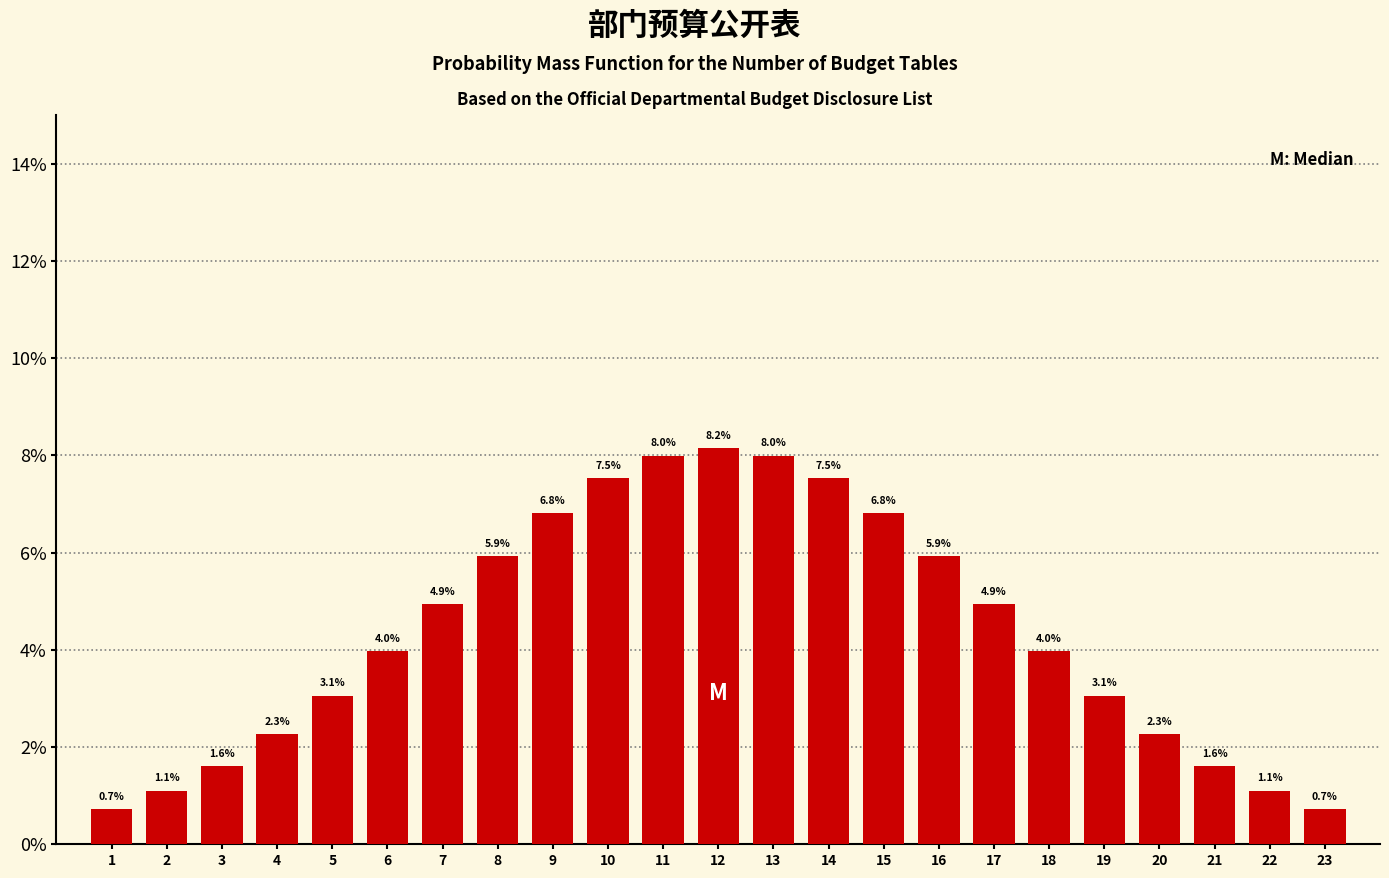

Reading left to right, what are all the values shown in this chart?

0.7	1.1	1.6	2.3	3.1	4.0	4.9	5.9	6.8	7.5	8.0	8.2	8.0	7.5	6.8	5.9	4.9	4.0	3.1	2.3	1.6	1.1	0.7